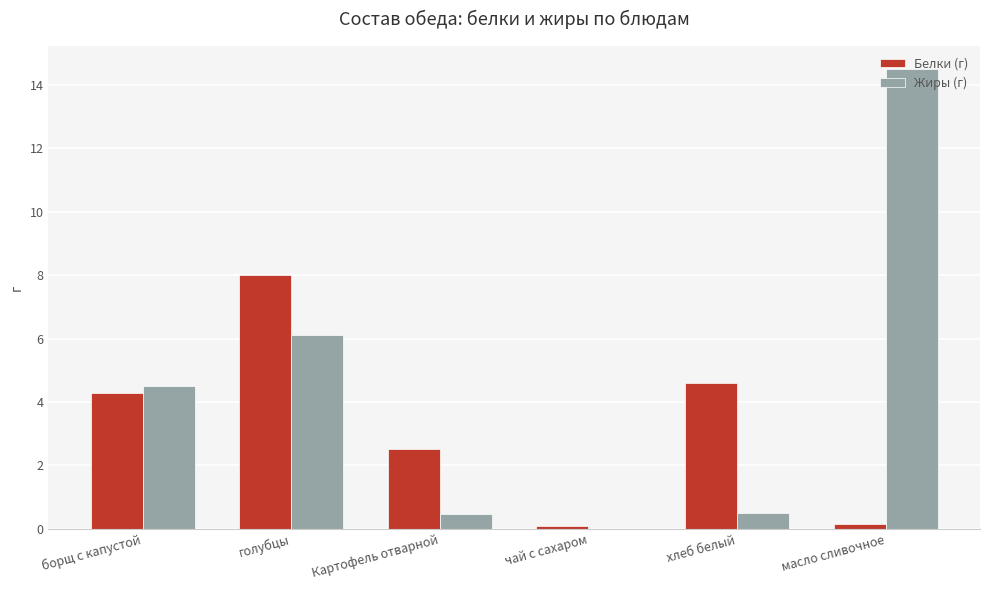

Count the number of data series in this chart.

2